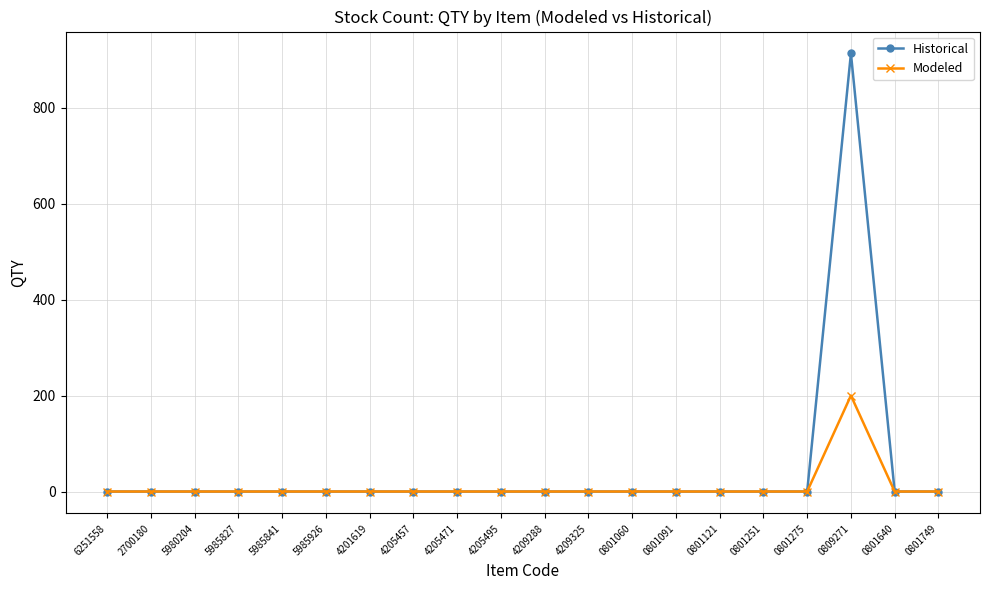

How many series are shown in this chart?

2